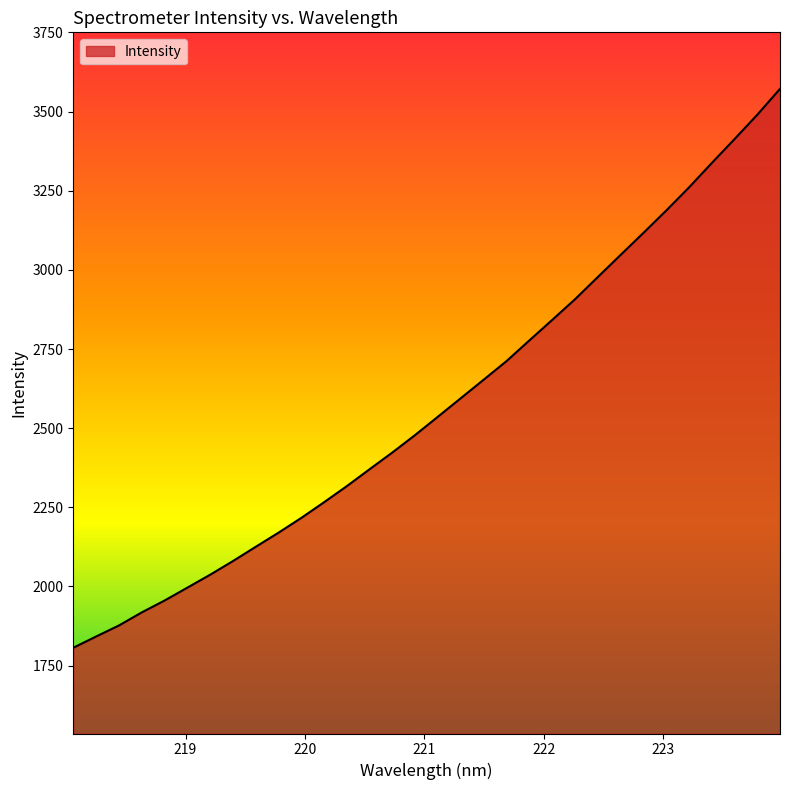

What is the difference between the maximum and minimum values?

1765.6